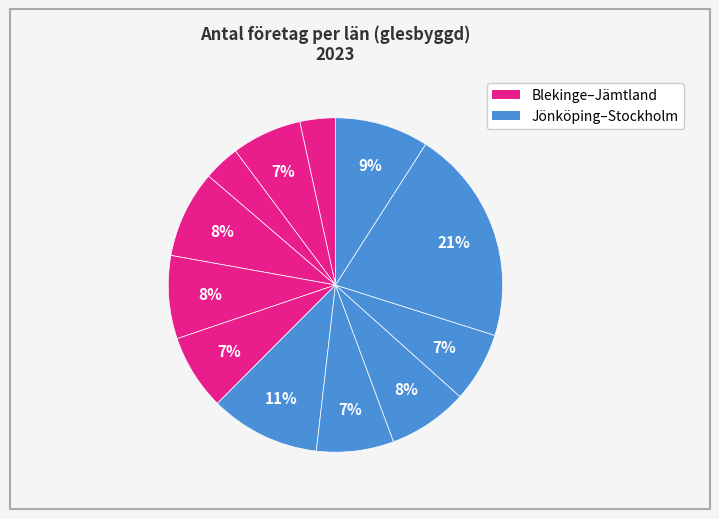

Count the number of slices in the pie.

12